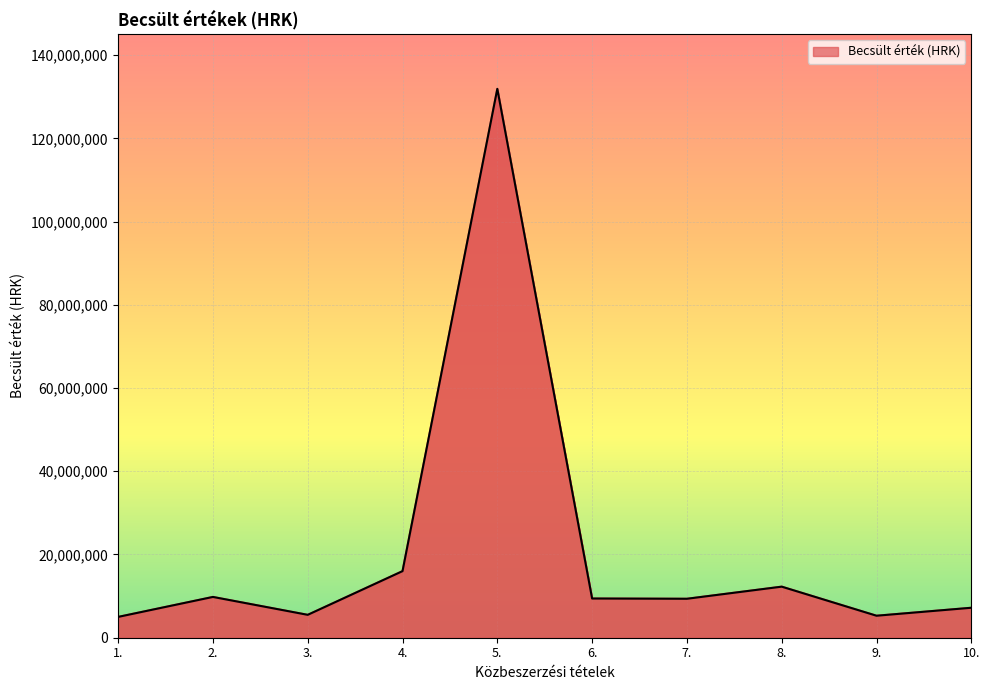

At which label is the value closest to 68443515?

4.